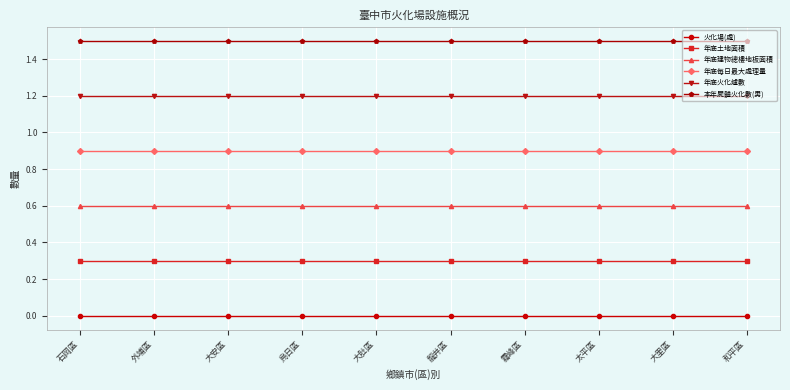

Which category has the highest value in the 年底每日最大處理量 series?

石岡區